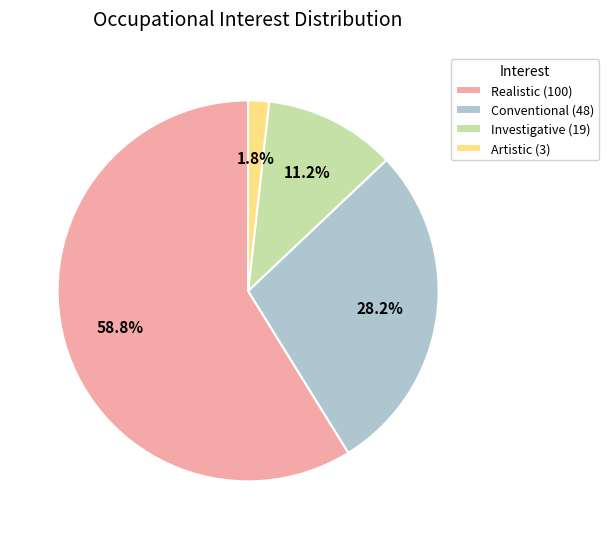

What portion of the pie excludes Realistic?

41.2%